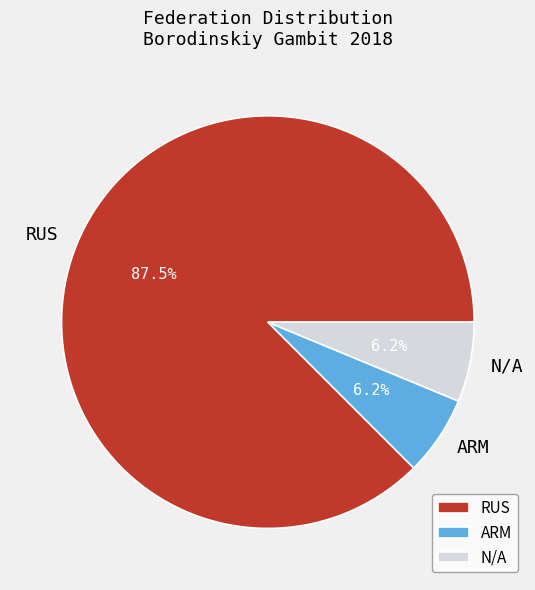

Which category has the biggest portion of the pie?

RUS